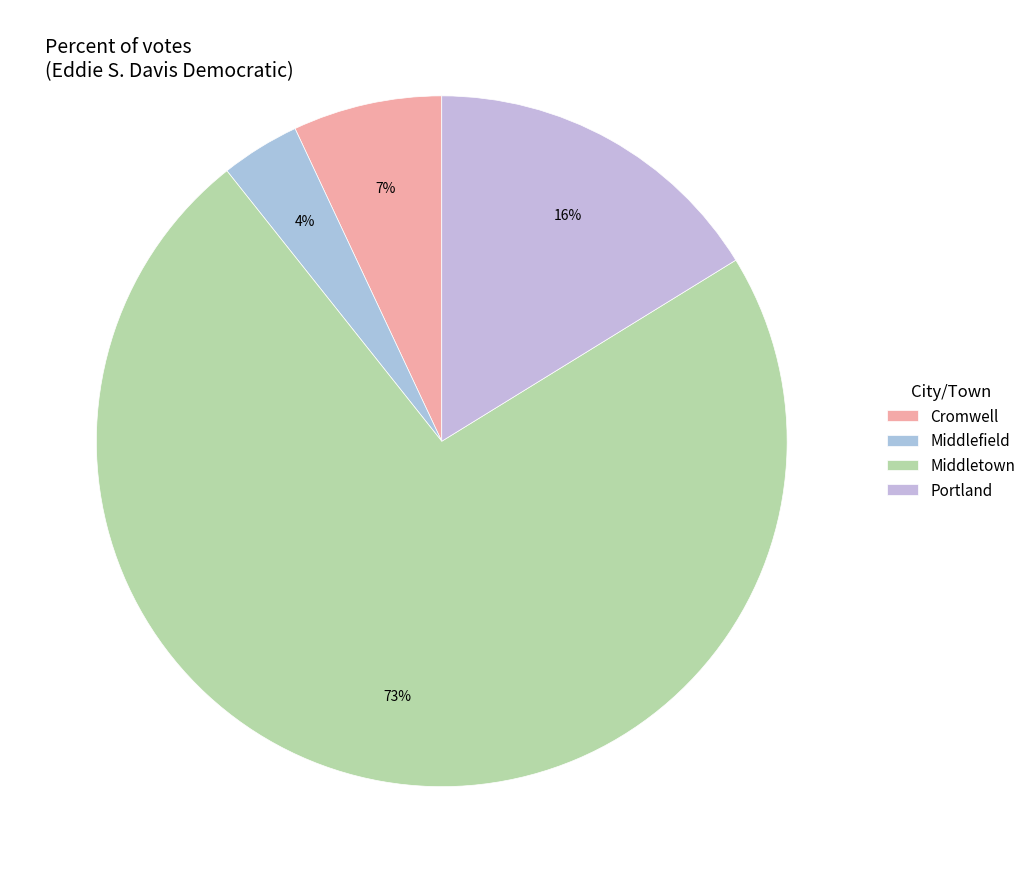

What percentage do Portland and Cromwell together represent?

23.2%